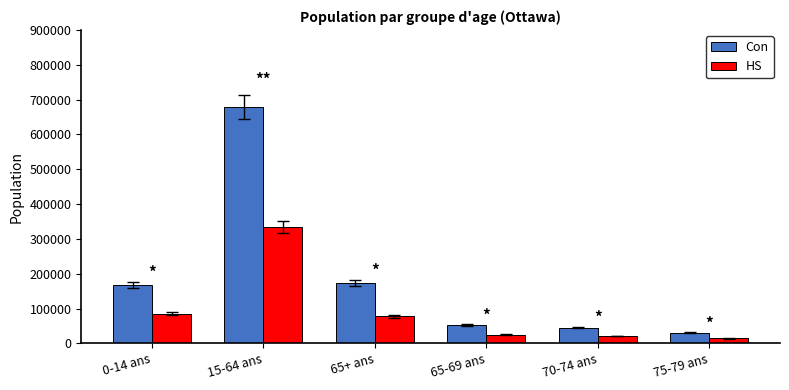

The HS series shows 14100 at 75-79 ans. True or false?

True